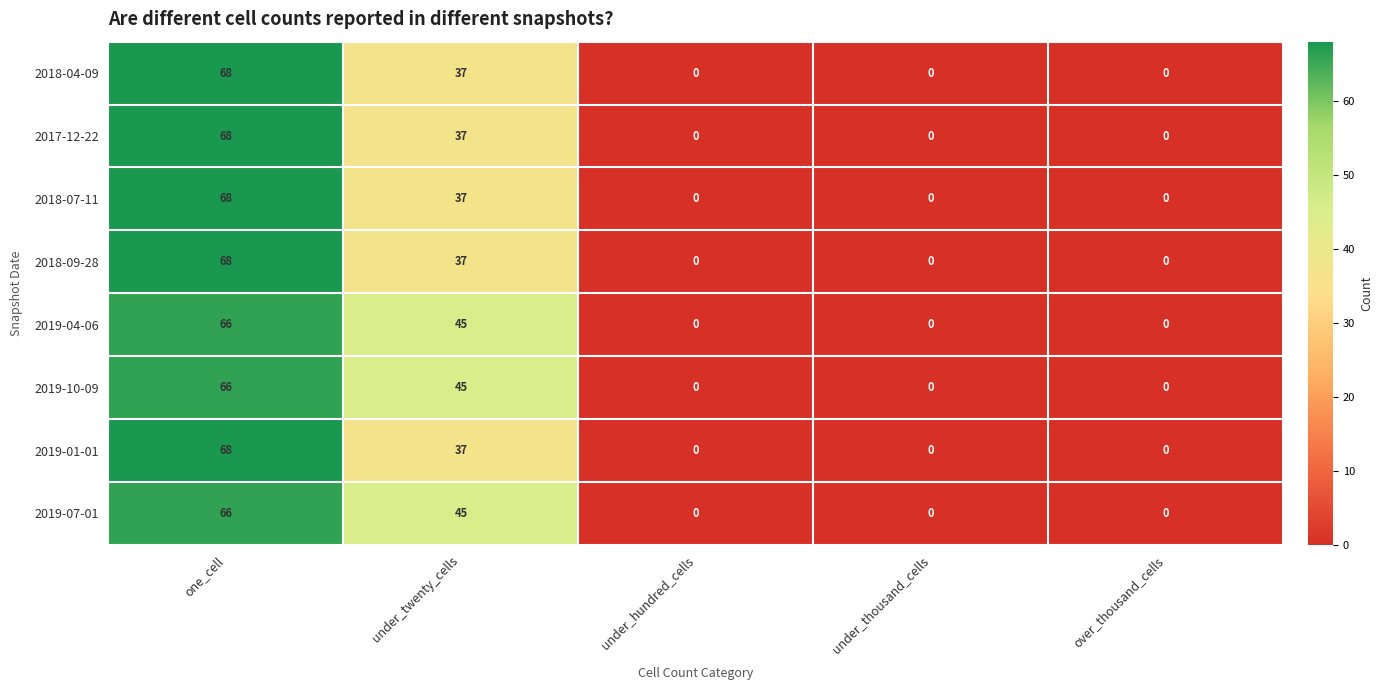

At which category does the chart reach its peak across all series?

one_cell